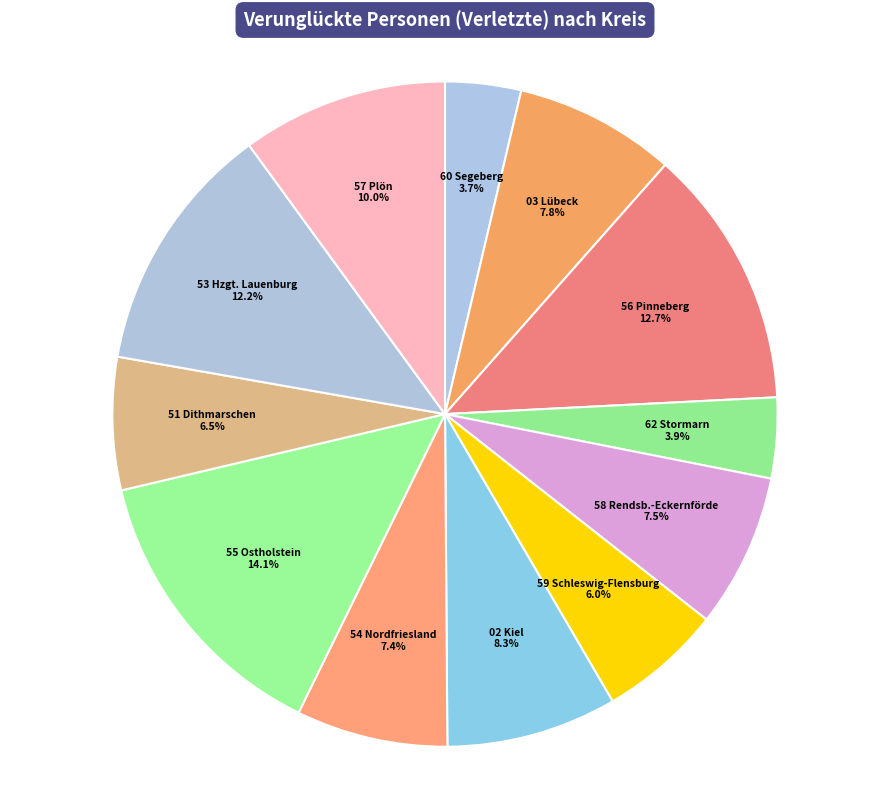

Is it true that 60 Segeberg is 4% of the pie?

True